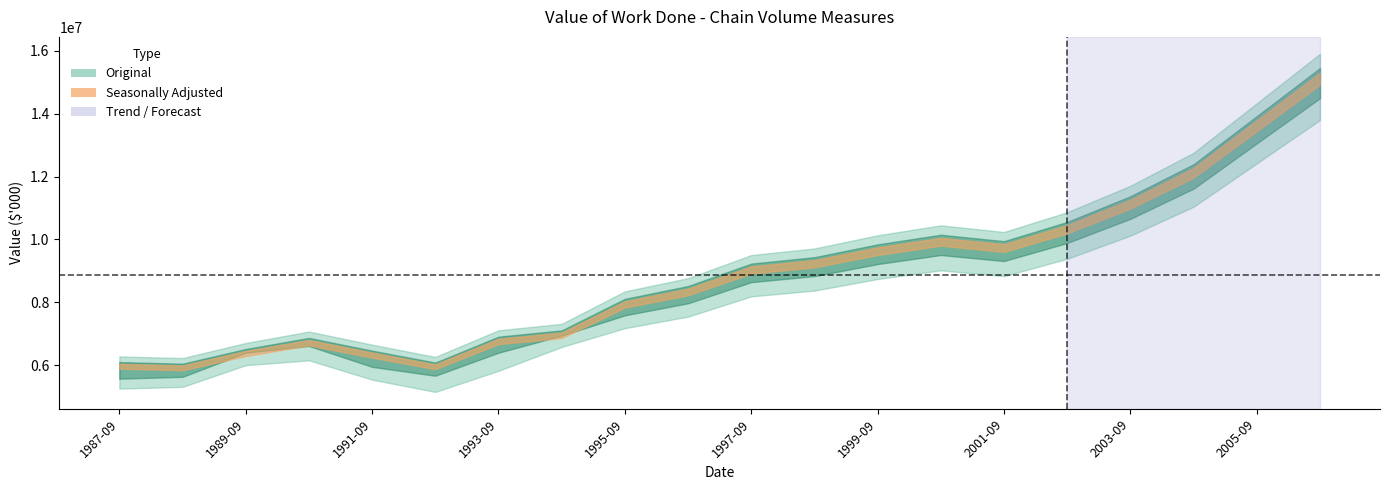

Rank the series by their average value, from highest to lowest.

Trend, Seasonally Adjusted, Original